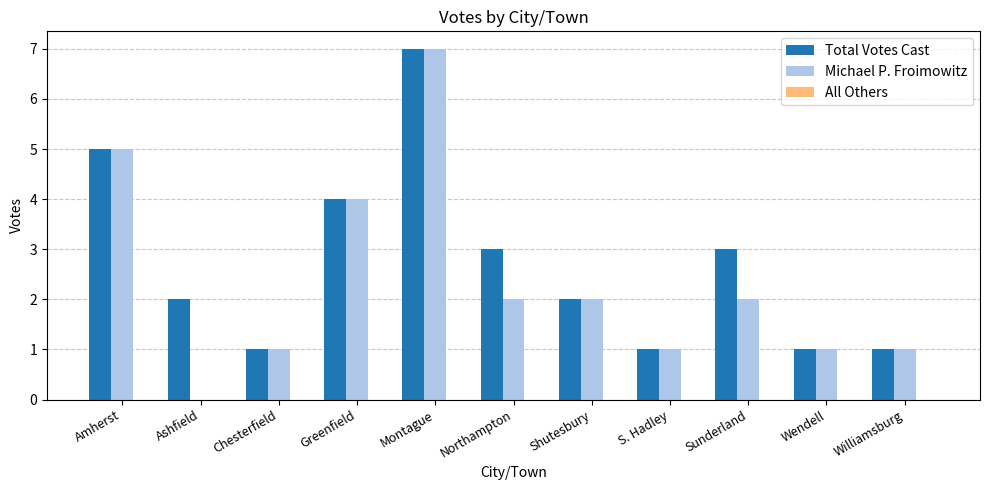

Which series has the largest total across all categories?

Total Votes Cast